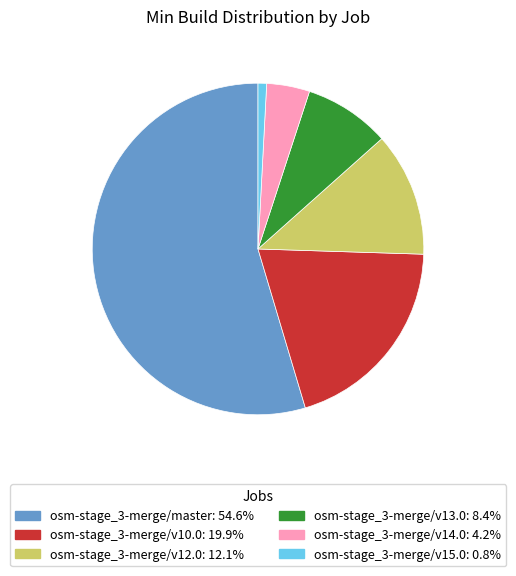

Is it true that osm-stage_3-merge/v10.0 is 7% of the pie?

False